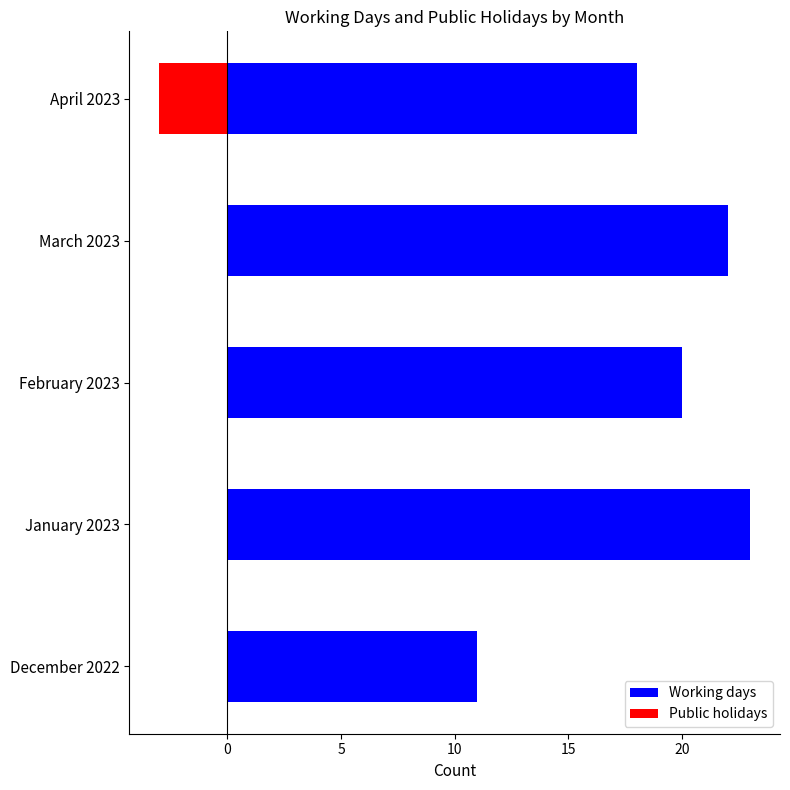

Which series has the widest spread of values?

Working days